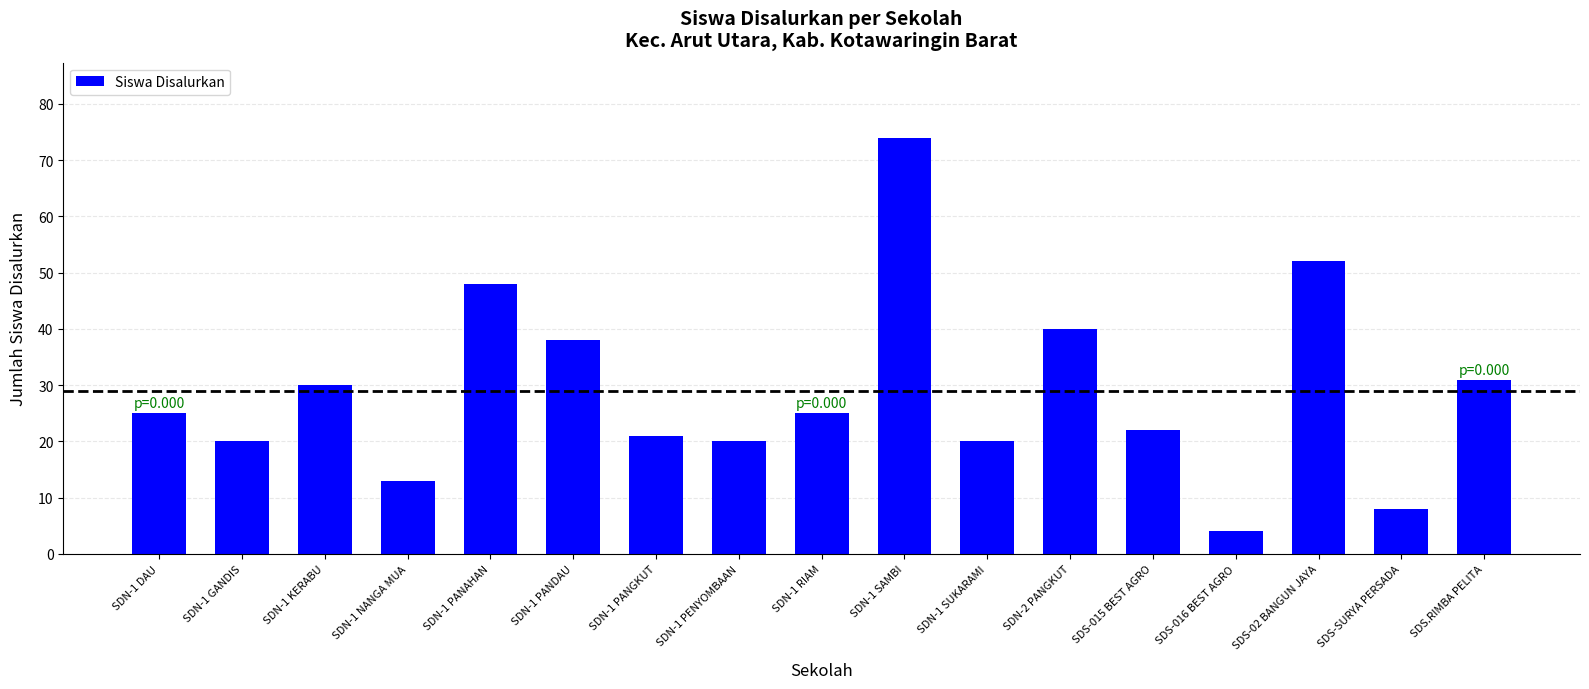

What is the sum of all values?

491